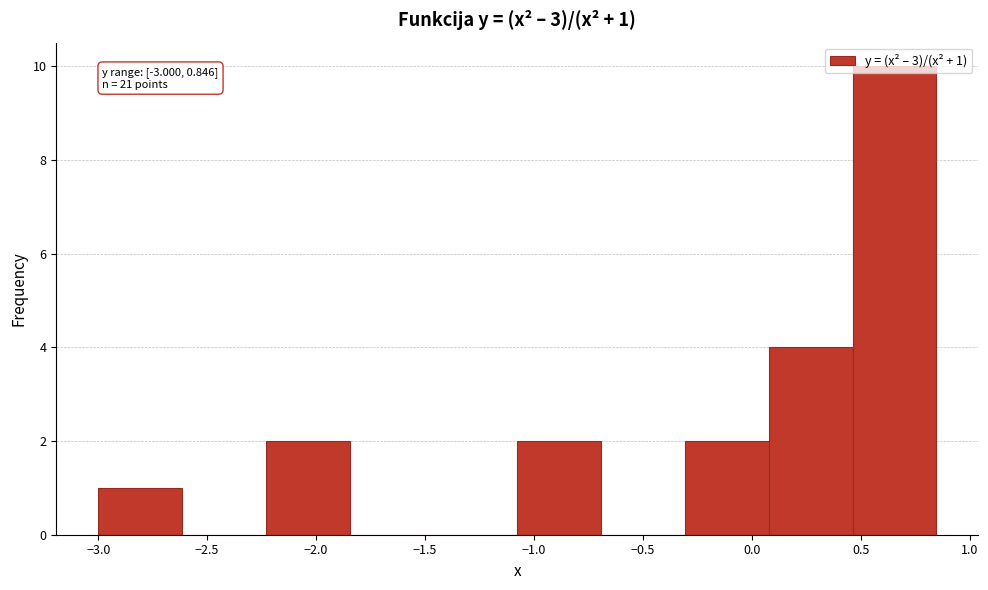

Which range on the x-axis has the tallest bar?

0.45 to 0.85